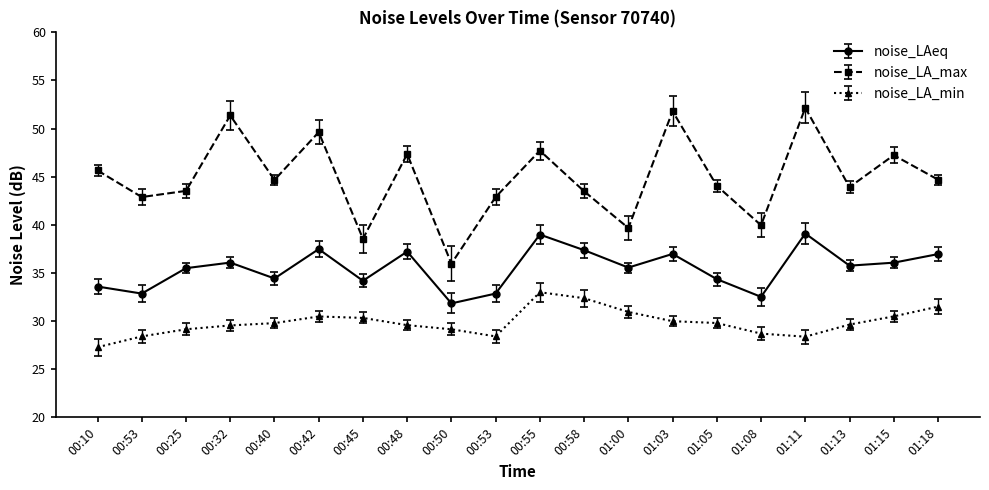

True or false: noise_LA_min has a value of 29.6 at 00:32.

True